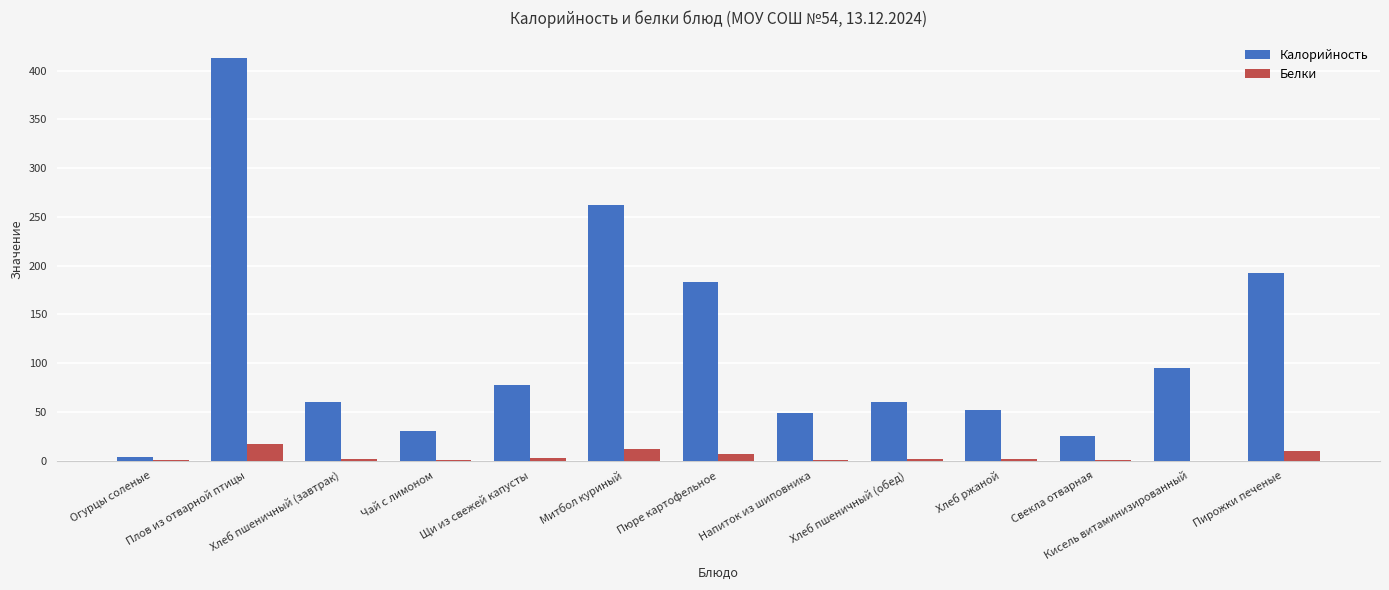

What is the highest value of the Белки series?

16.6